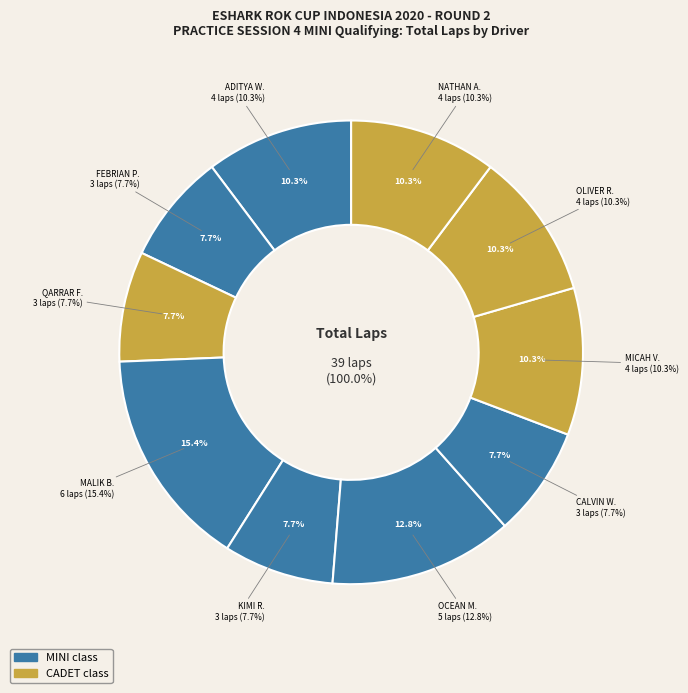

What percentage is the MICAH VINO SATRIO slice, to the nearest percent?

10%